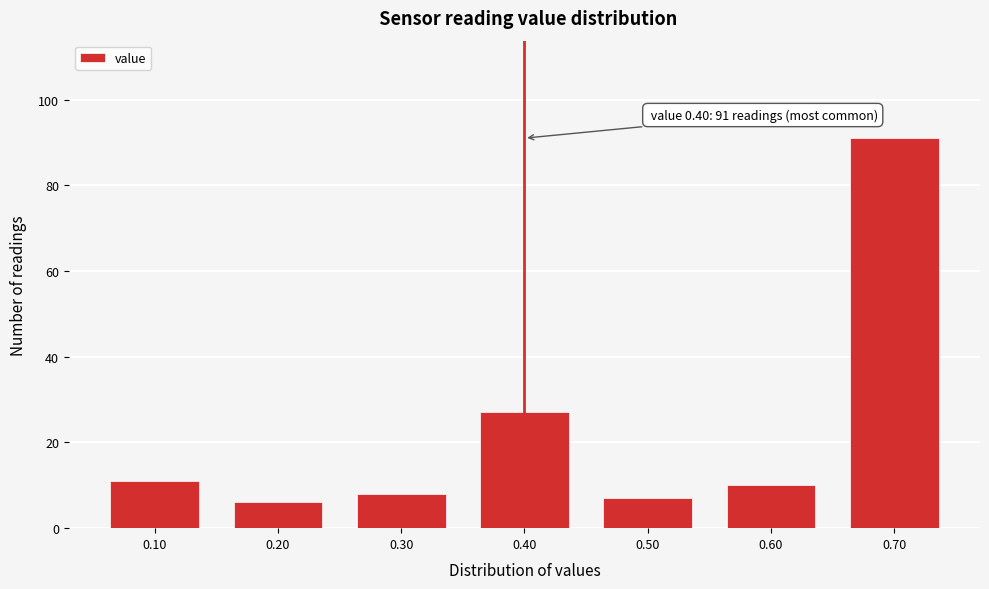

Which range on the x-axis has the tallest bar?

0.65 to 0.75